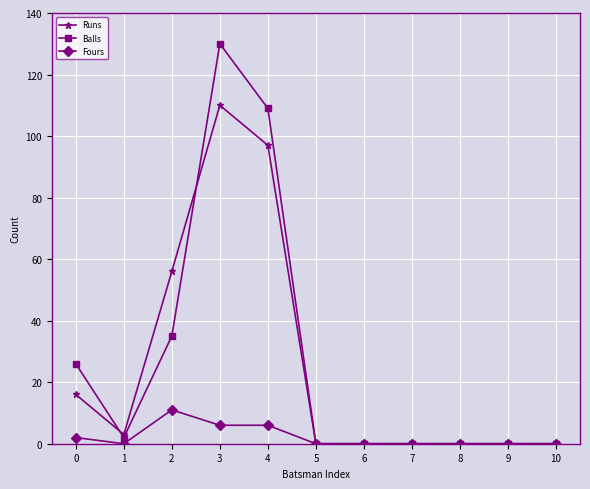

At which category does Balls reach its first local valley?

1